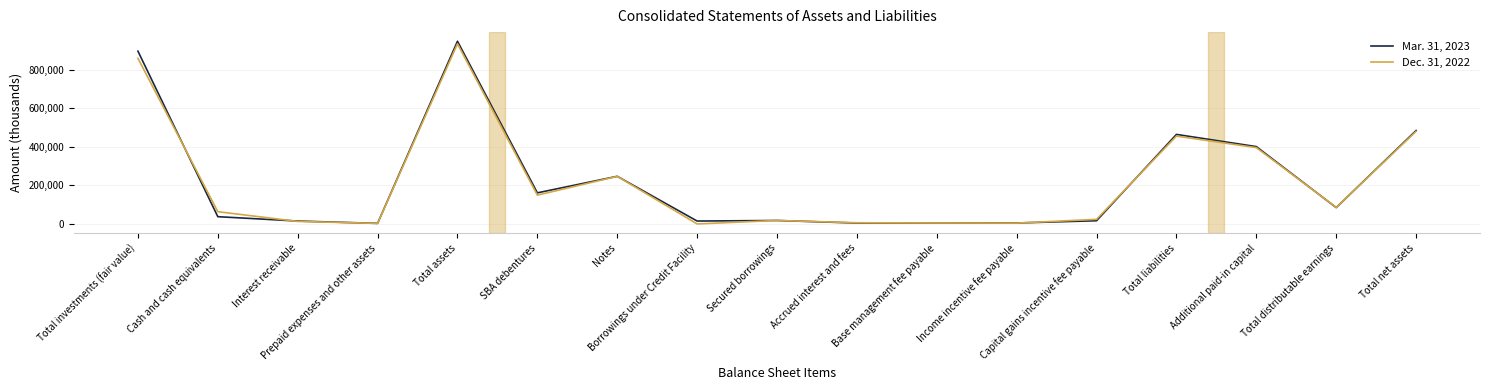

Between Total assets and Total liabilities, which series saw the biggest shift?

Mar. 31, 2023